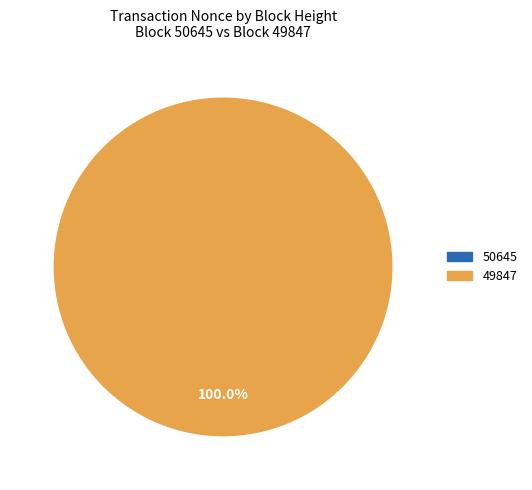

True or false: 49847 accounts for 100% of the total.

True